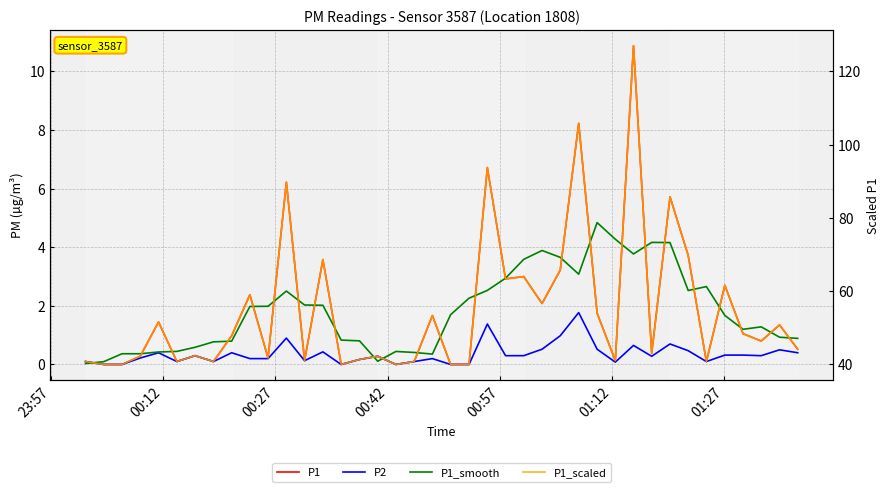

How many values in the P1 series exceed 0?

34